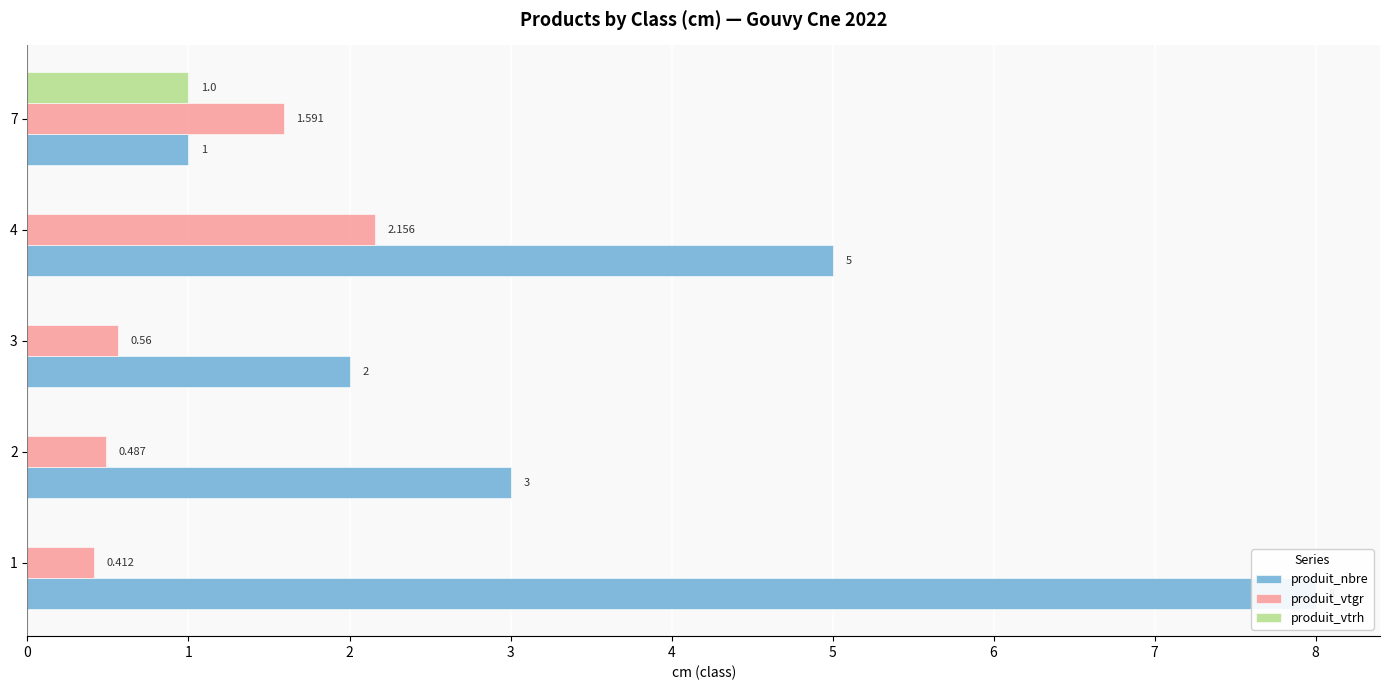

Reading left to right, transcribe all the data shown in this chart.

produit_nbre: 8.0	3.0	2.0	5.0	1.0
produit_vtgr: 0.4	0.5	0.6	2.2	1.6
produit_vtrh: 0.0	0.0	0.0	0.0	1.0